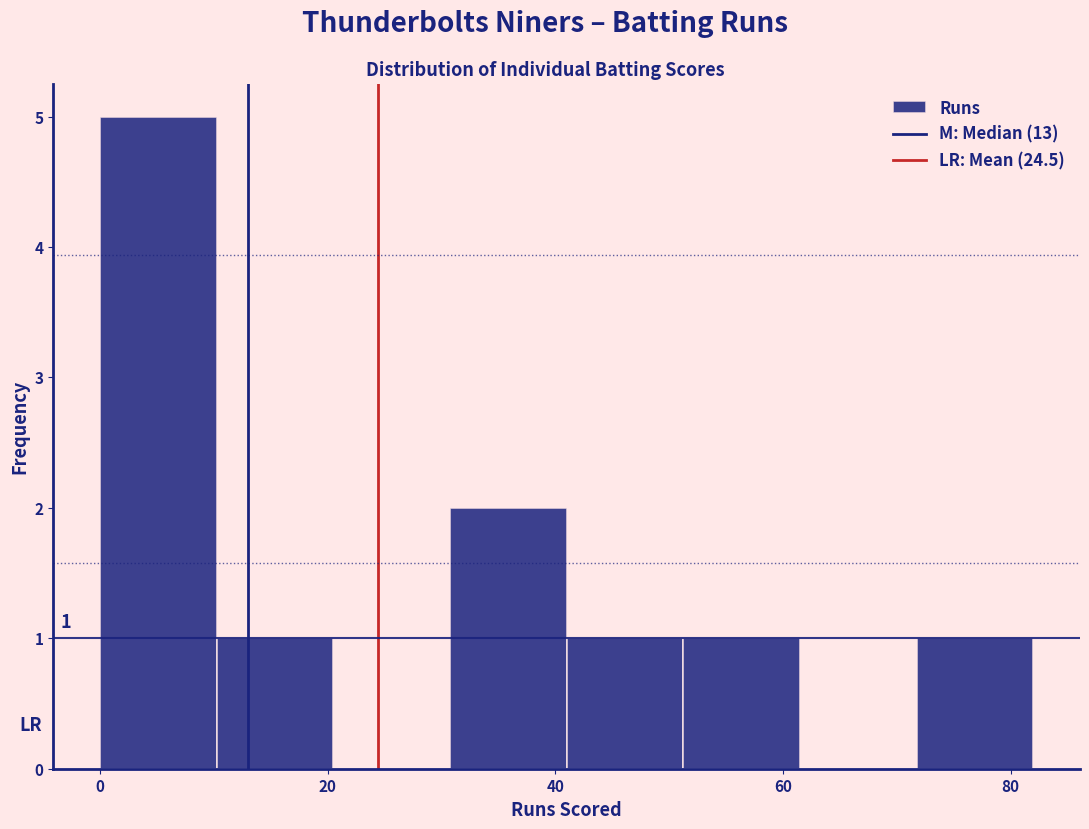

Over which range of the x-axis is the bar tallest?

0 to 10